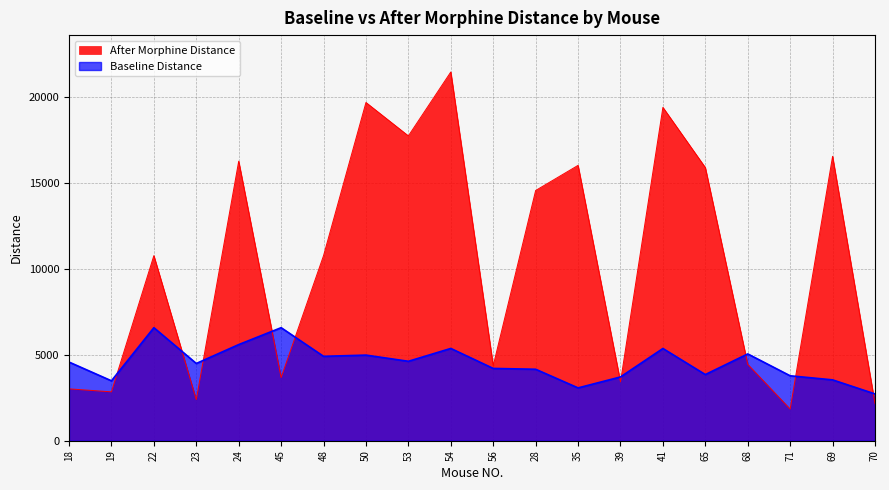

At which category does the chart reach its minimum across all series?

71